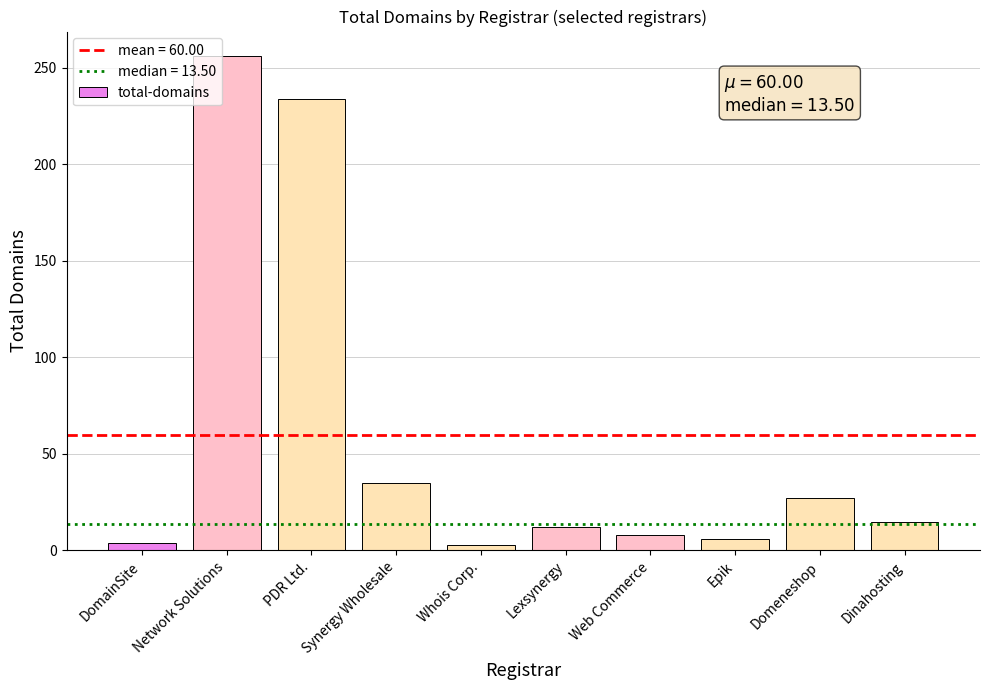

What is the maximum value shown in the chart?

256